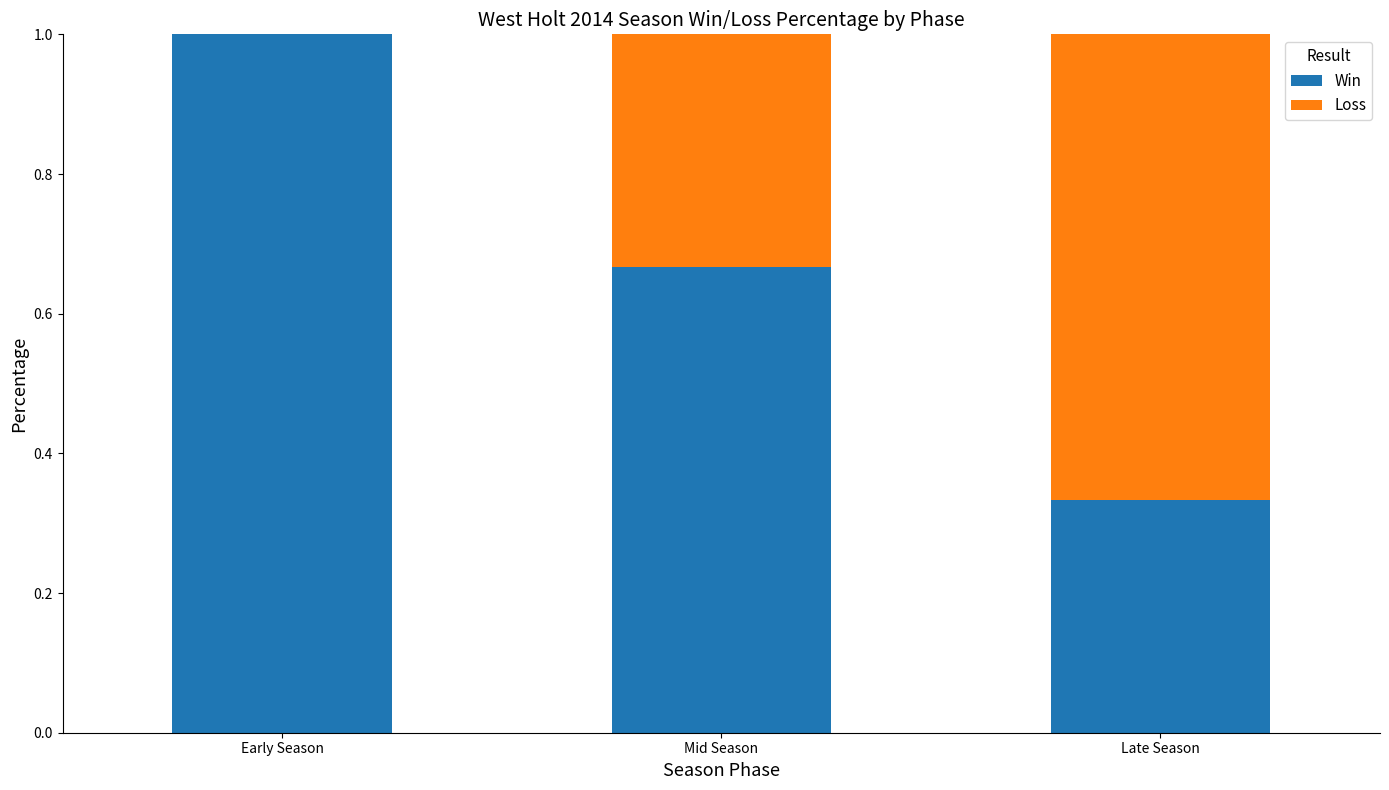

What is the sum of the Win values at Mid Season and Late Season?

1.0